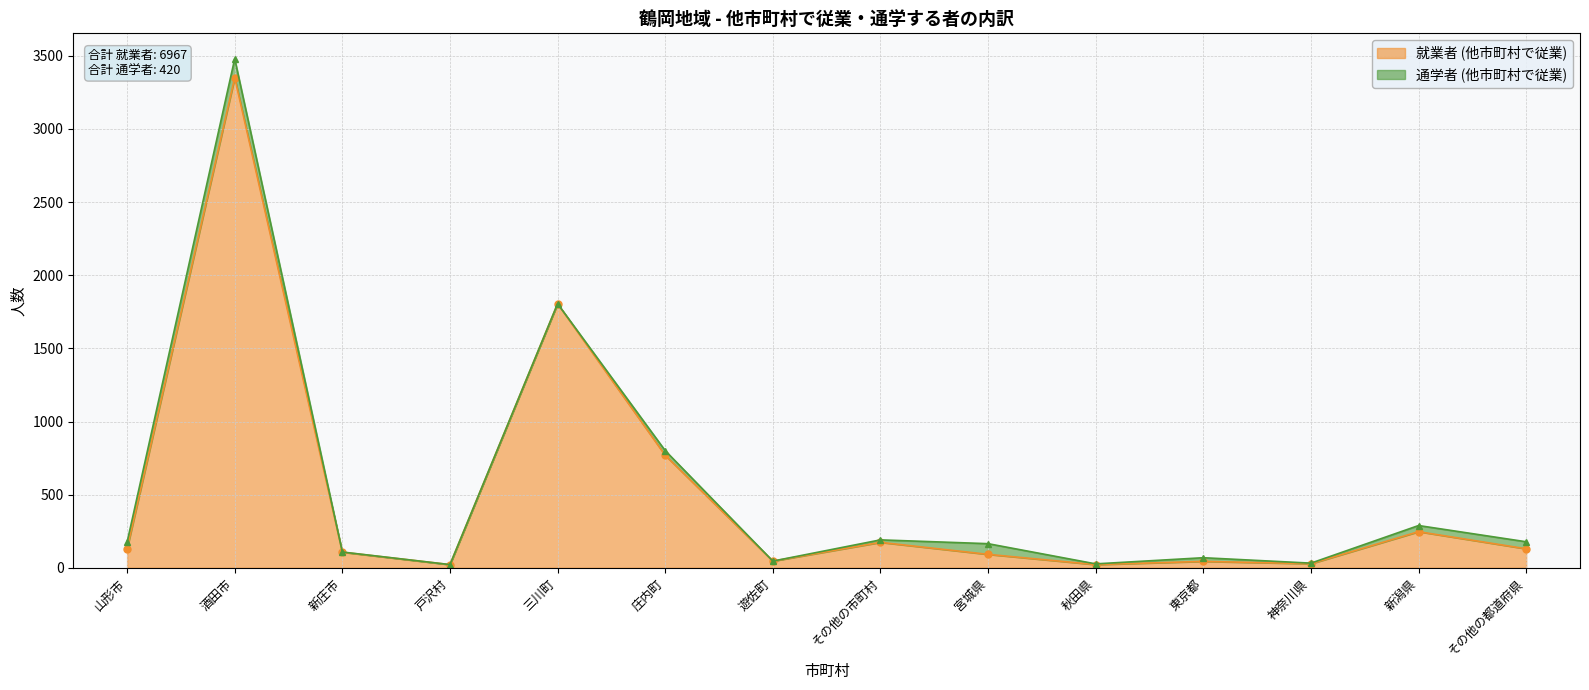

The chart shows a value of 1805 at 三川町. True or false?

True